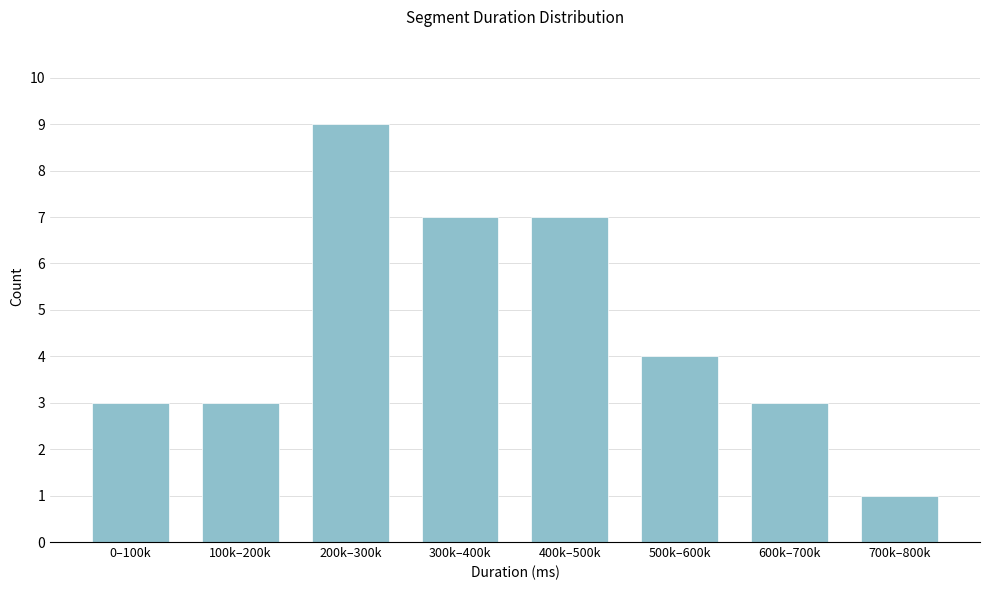

Reading left to right, extract all data points from this chart.

3	3	9	7	7	4	3	1